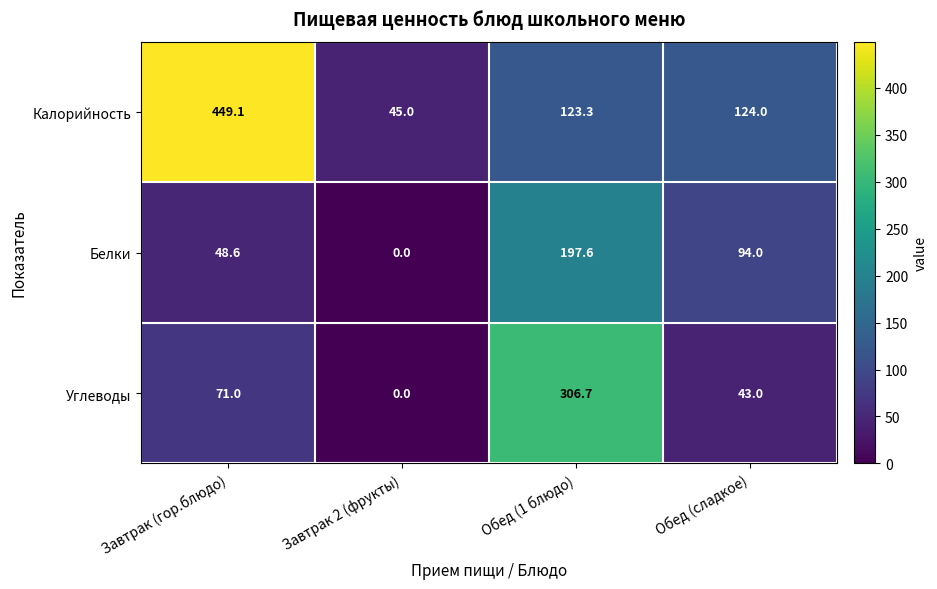

Which series has the widest spread of values?

Калорийность